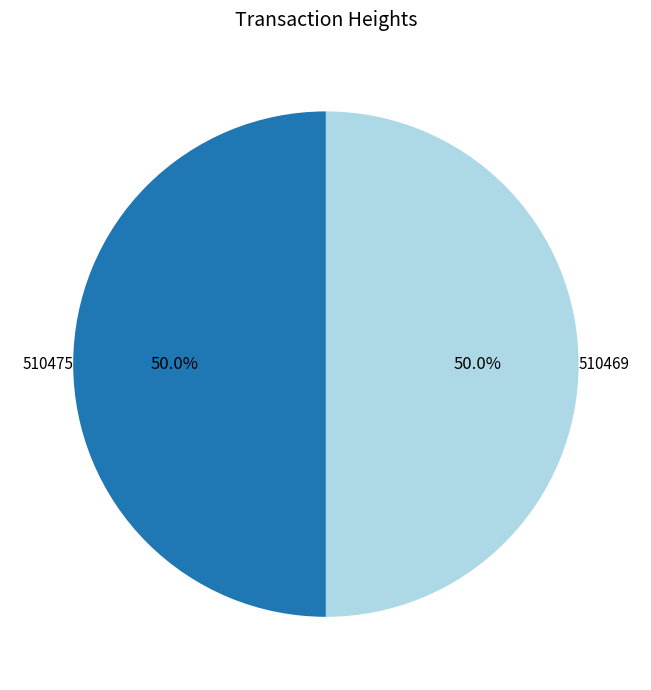

Approximately how many times larger is the value at 510475 compared to 510469?

1.0